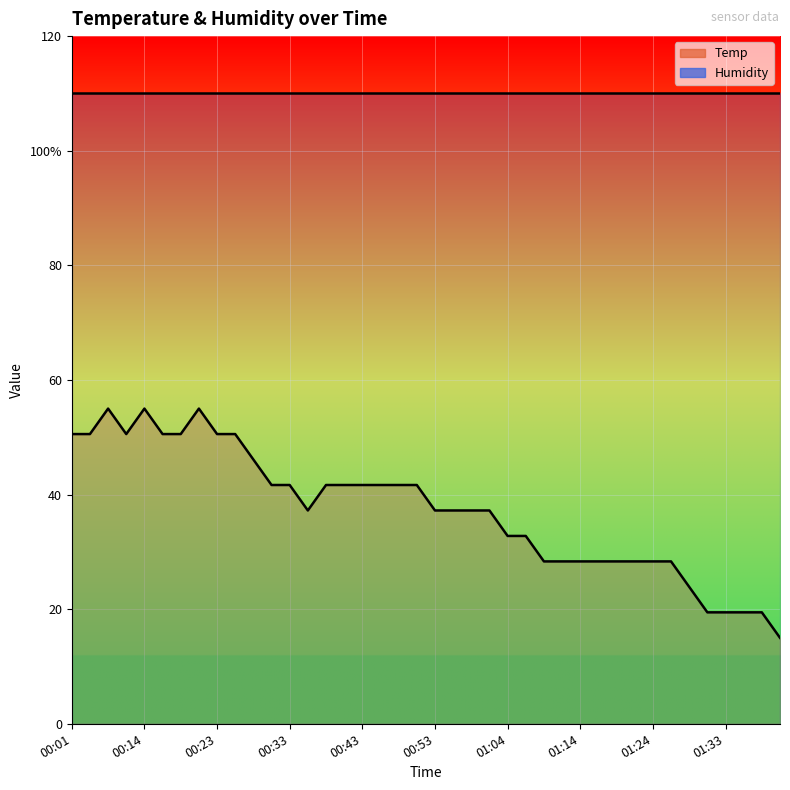

Which category has the highest value across all series?

00:06